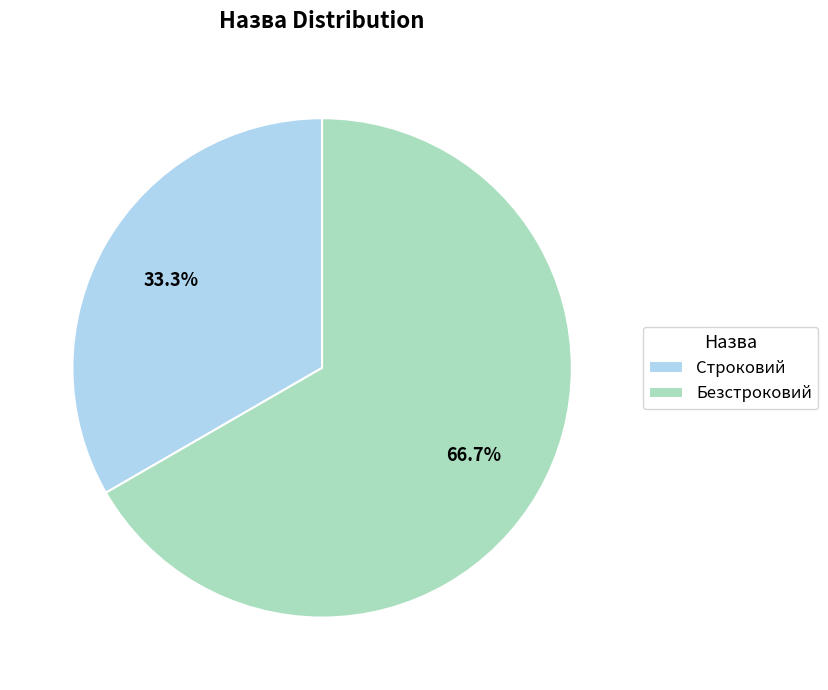

To the nearest percent, what portion does Безстроковий represent?

67%